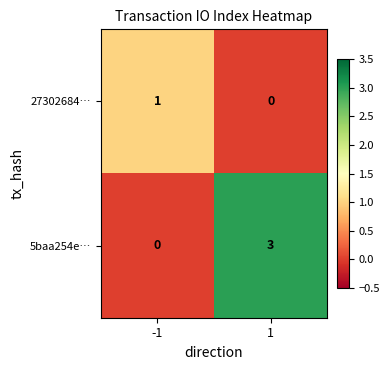

What is the sum of all 5baa254e… values?

3